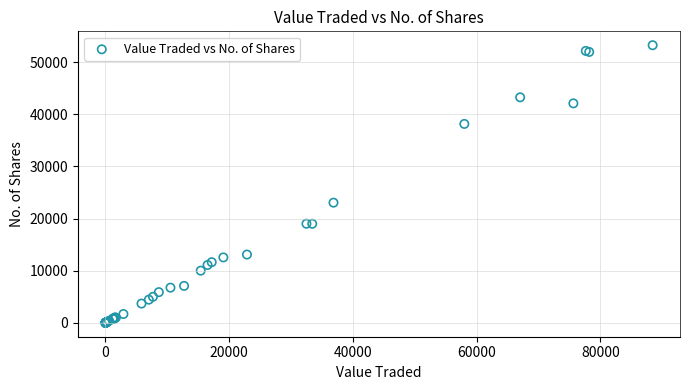

What Y value in the scatter plot is closest to 26622?

23050